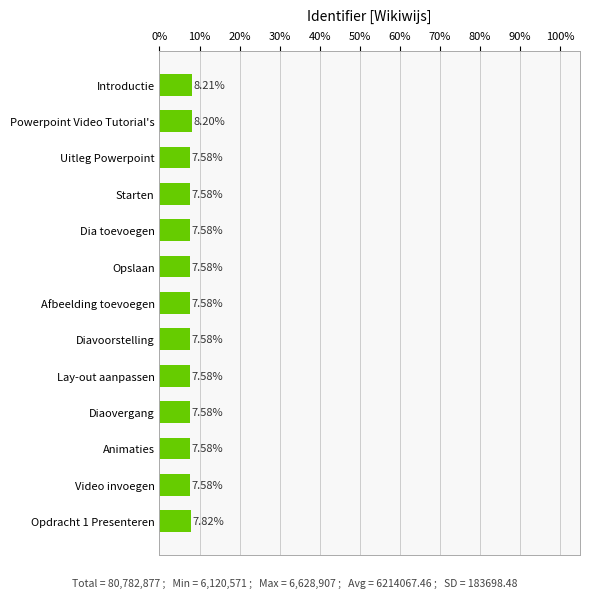

Which category has the highest value across all series?

Introductie